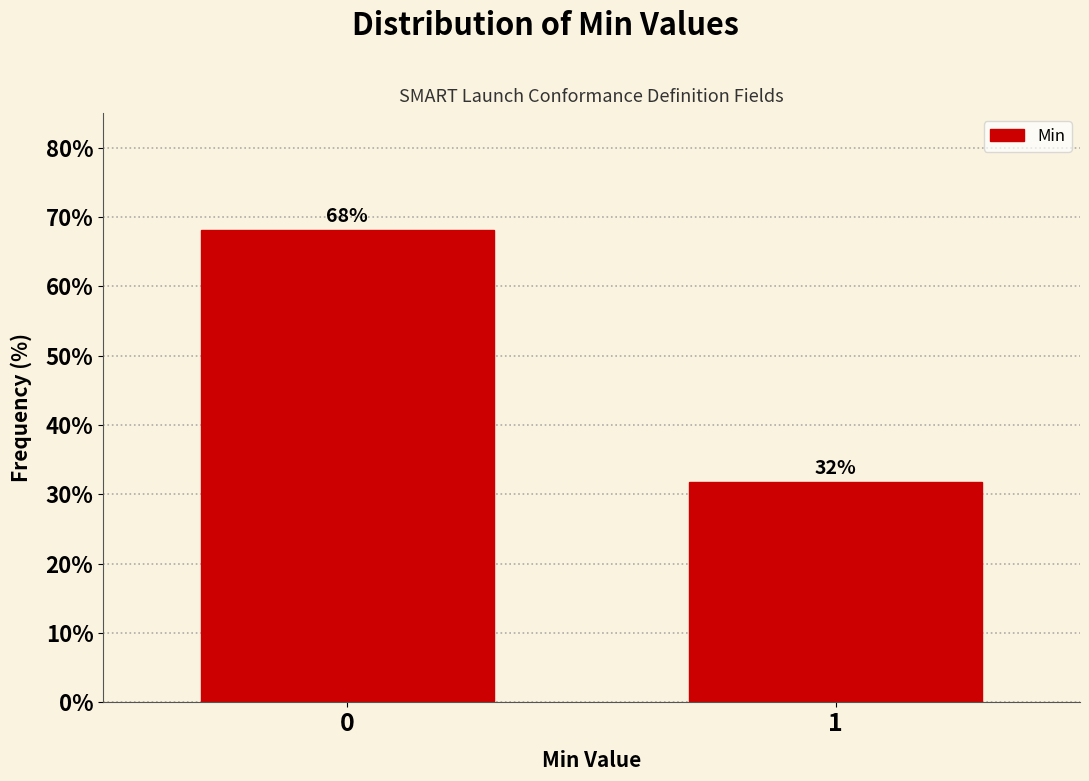

What is the greatest value displayed?

68.2